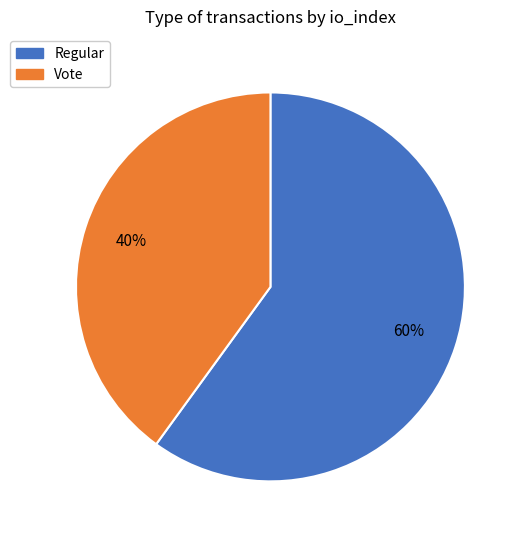

Is there a majority slice in this chart?

Yes